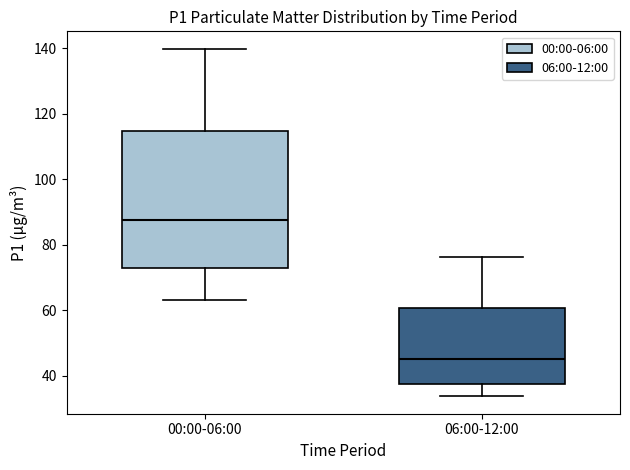

Where does the median line of the box for 06:00-12:00 sit on the y-axis? The values are not printed on the chart, so give them approximately, as read against the axis.

46